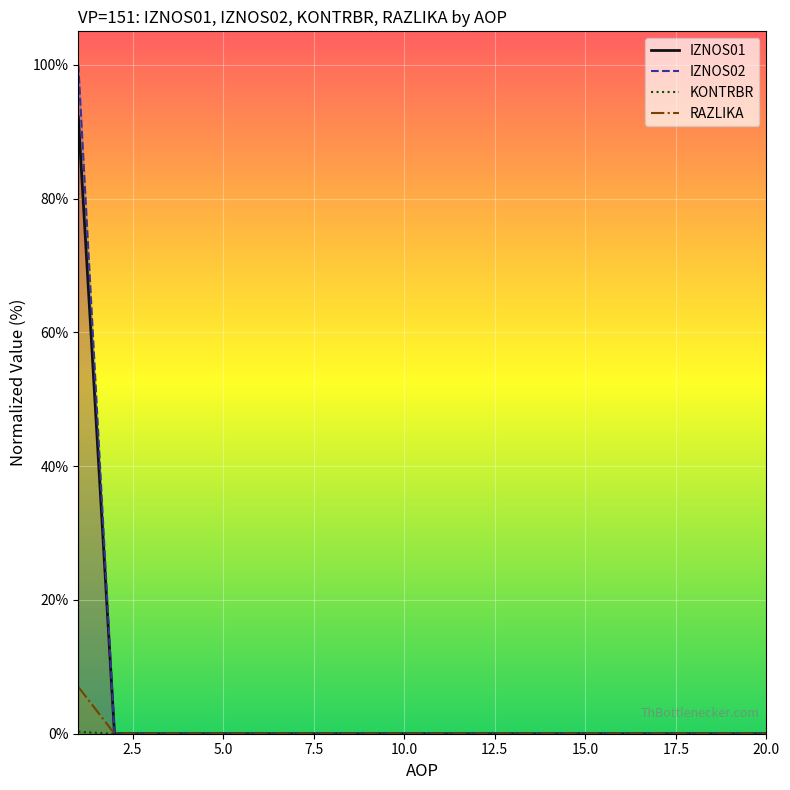

How many lines are shown in the chart?

4